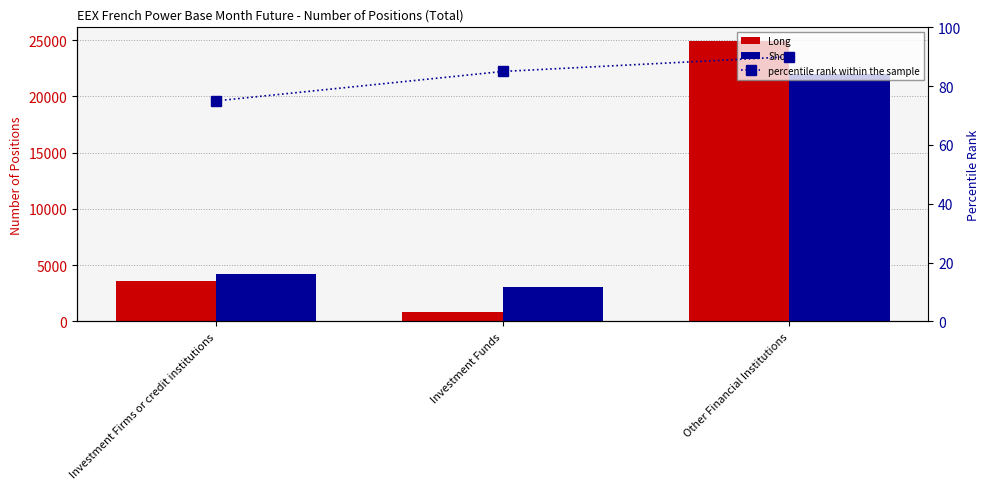

How many data points in percentile rank within the sample are less than 85?

1